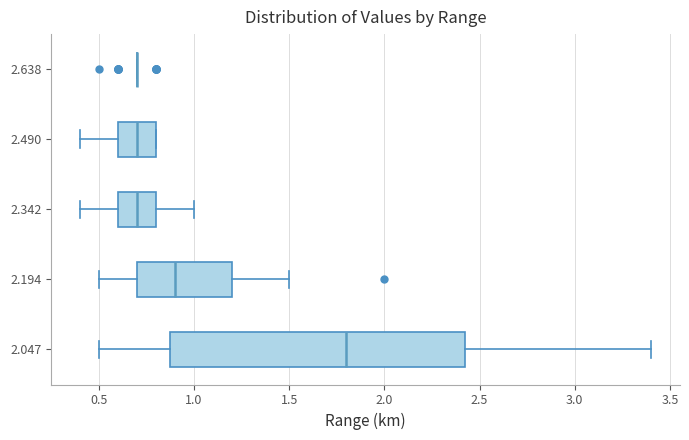

Where does the left whisker of the box at y = 2.342 end on the x-axis? The values are not printed on the chart, so give them approximately, as read against the axis.

0.40